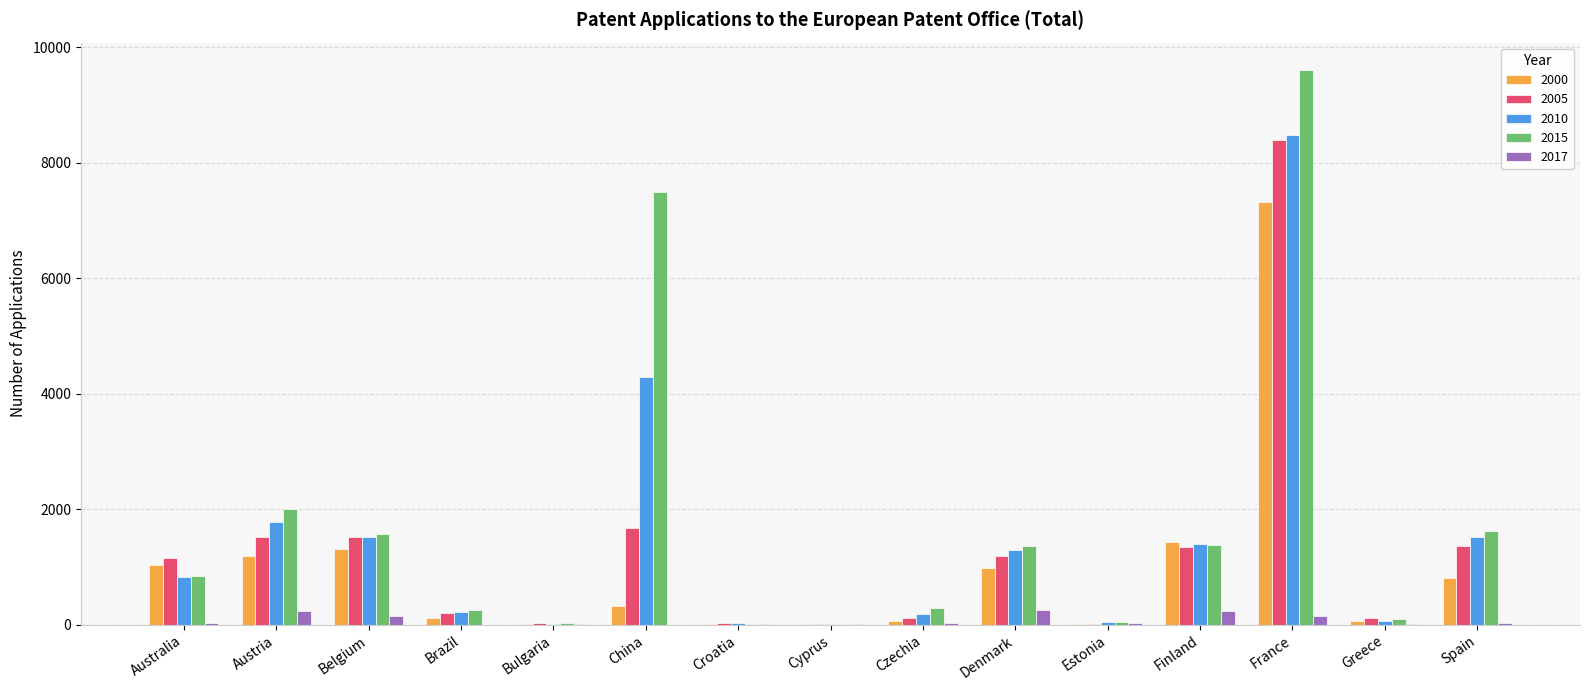

Is the value of 2000 at Bulgaria greater than the value of 2005 at Austria?

No